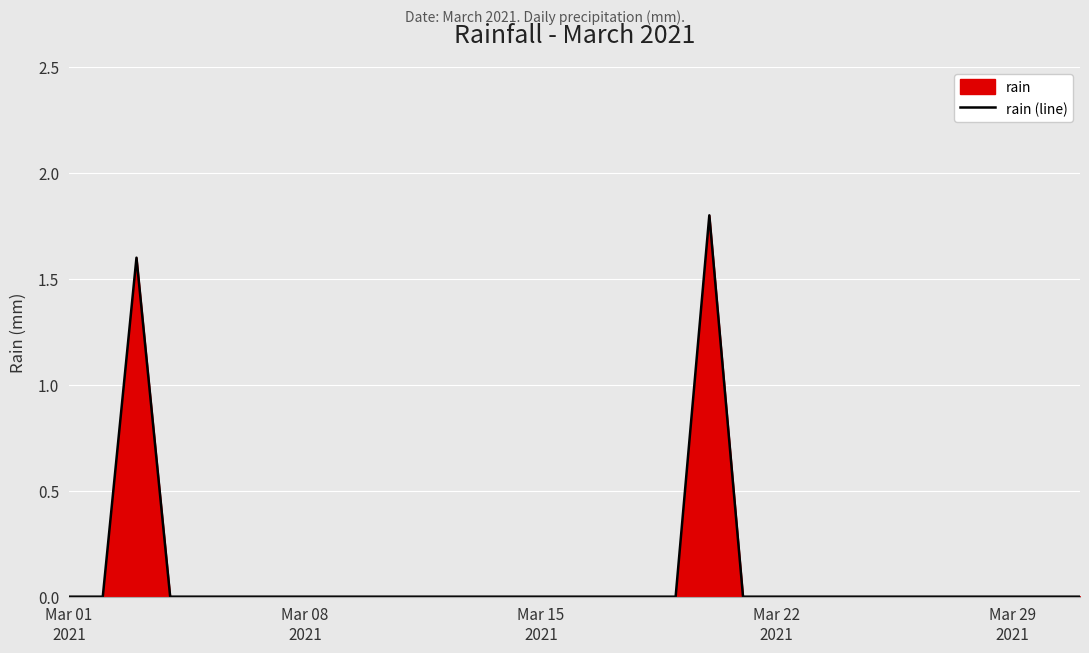

How many lines are shown in the chart?

1